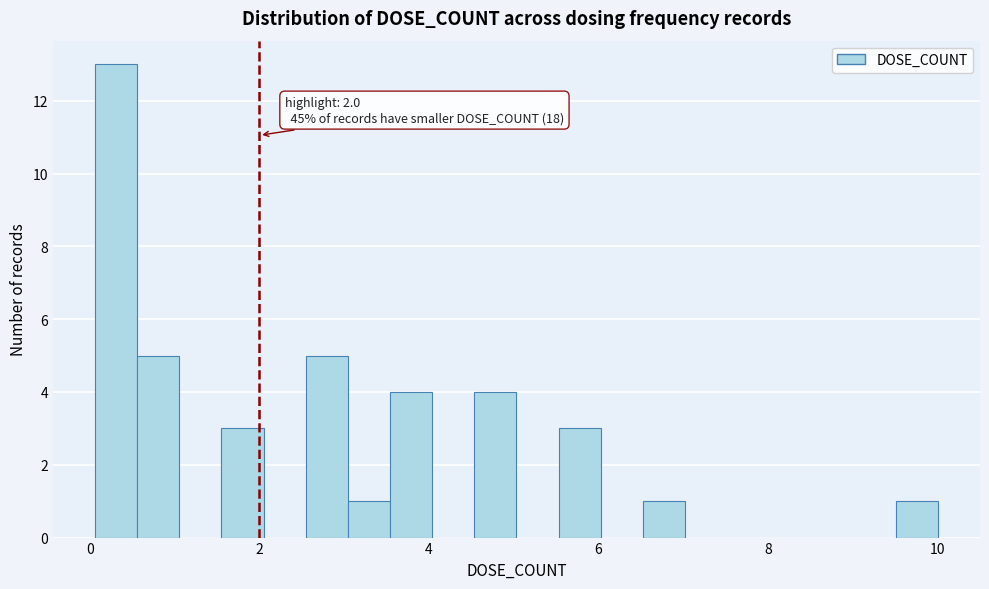

Read against the x-axis, roughly where is the centre of the tallest bar?

0.4